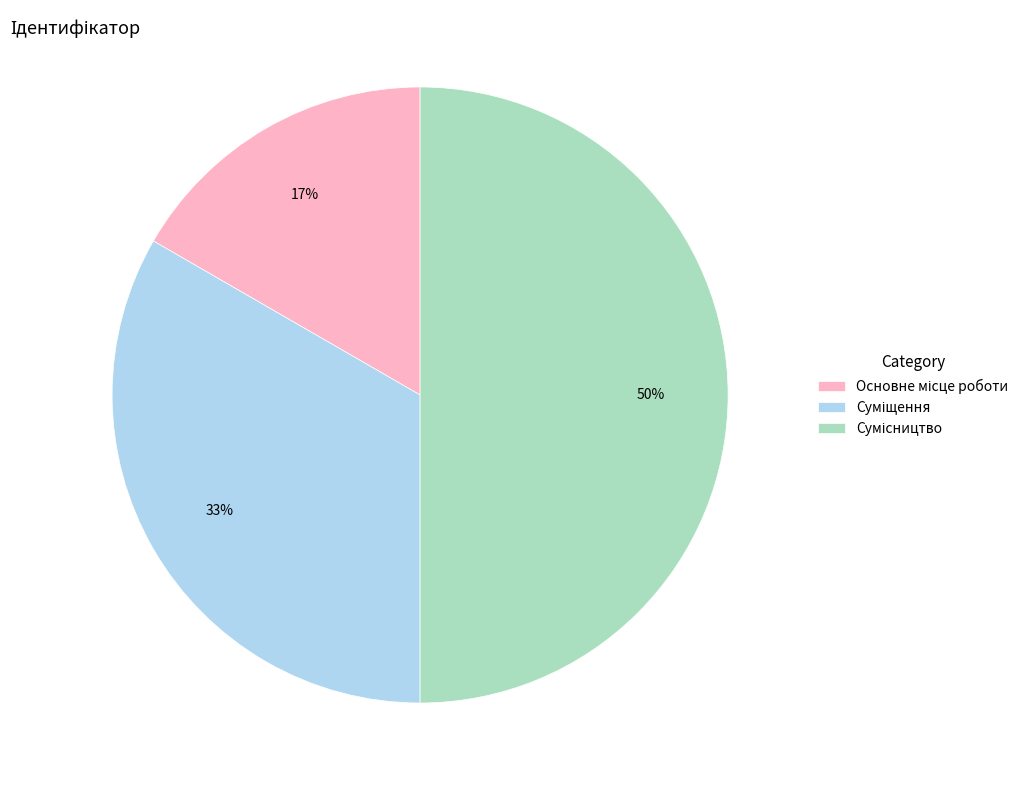

To the nearest percent, what is the average slice percentage?

33%